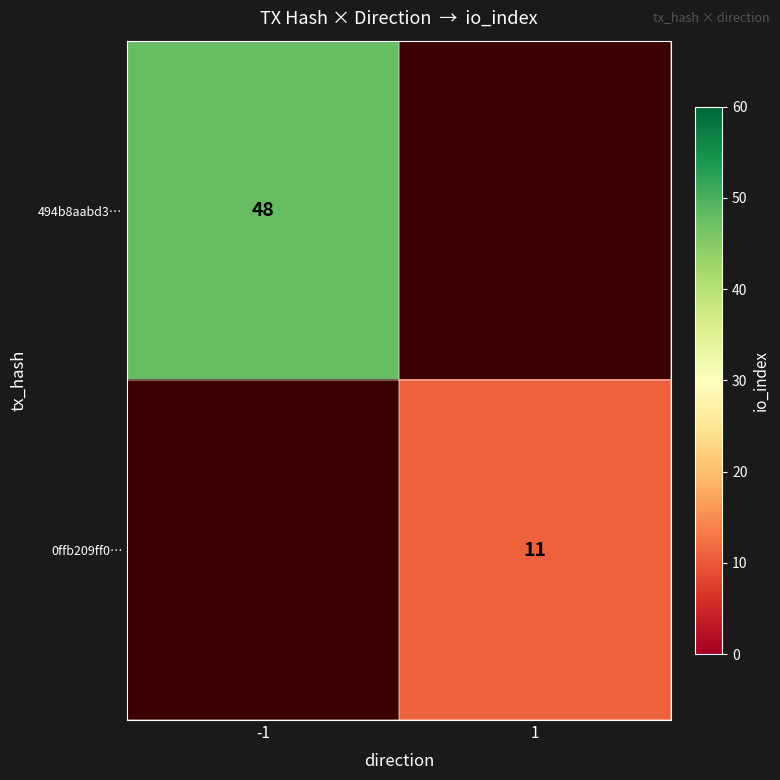

True or false: 0ffb209ff0… has a value of 11 at 1.

True